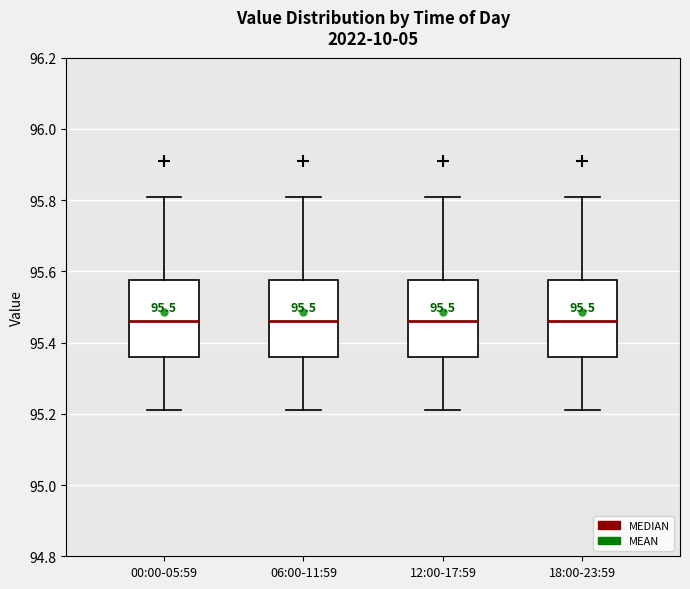

Reading left to right, read every box against the y-axis: the position of its median line, the range the box covers, and the ends of its whiskers. The values are not printed on the chart, so give them approximately, as read against the axis.

00:00-05:59: median 95.46, box 95.36 to 95.58, whiskers 95.22 to 95.82
06:00-11:59: median 95.46, box 95.36 to 95.58, whiskers 95.22 to 95.82
12:00-17:59: median 95.46, box 95.36 to 95.58, whiskers 95.22 to 95.82
18:00-23:59: median 95.46, box 95.36 to 95.58, whiskers 95.22 to 95.82